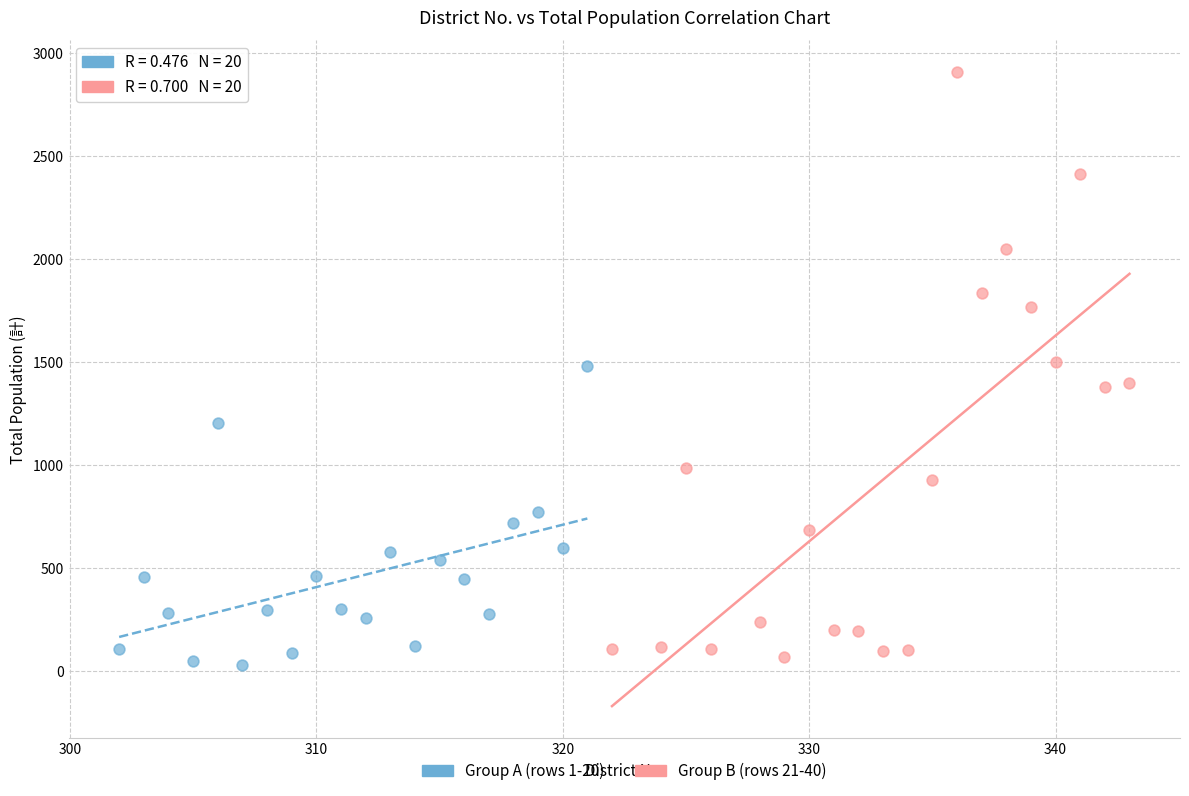

Which series reaches the maximum Y coordinate?

Group B (rows 21-40)